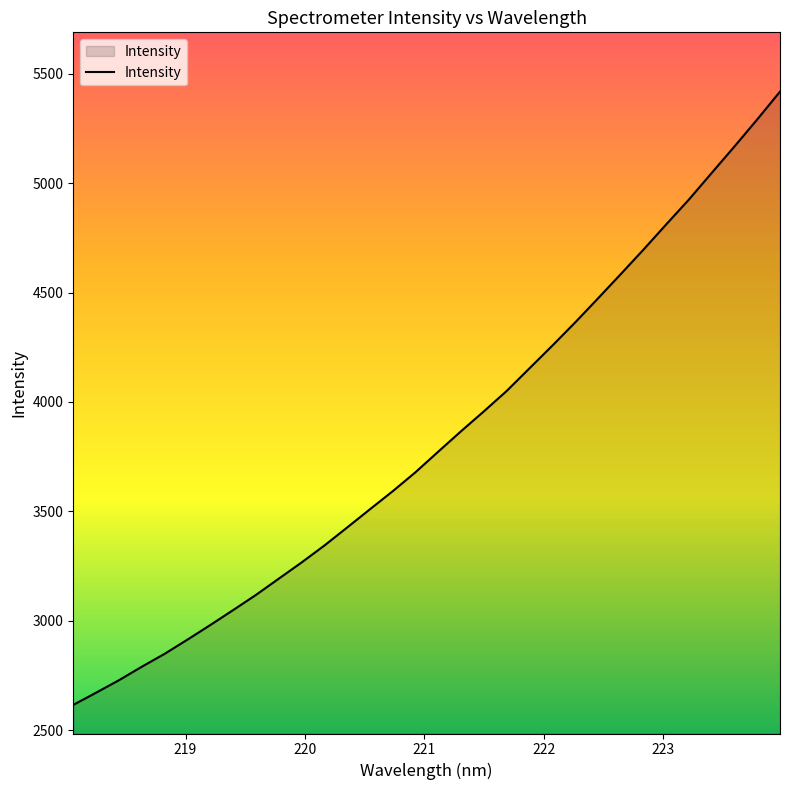

How many lines are shown in the chart?

1